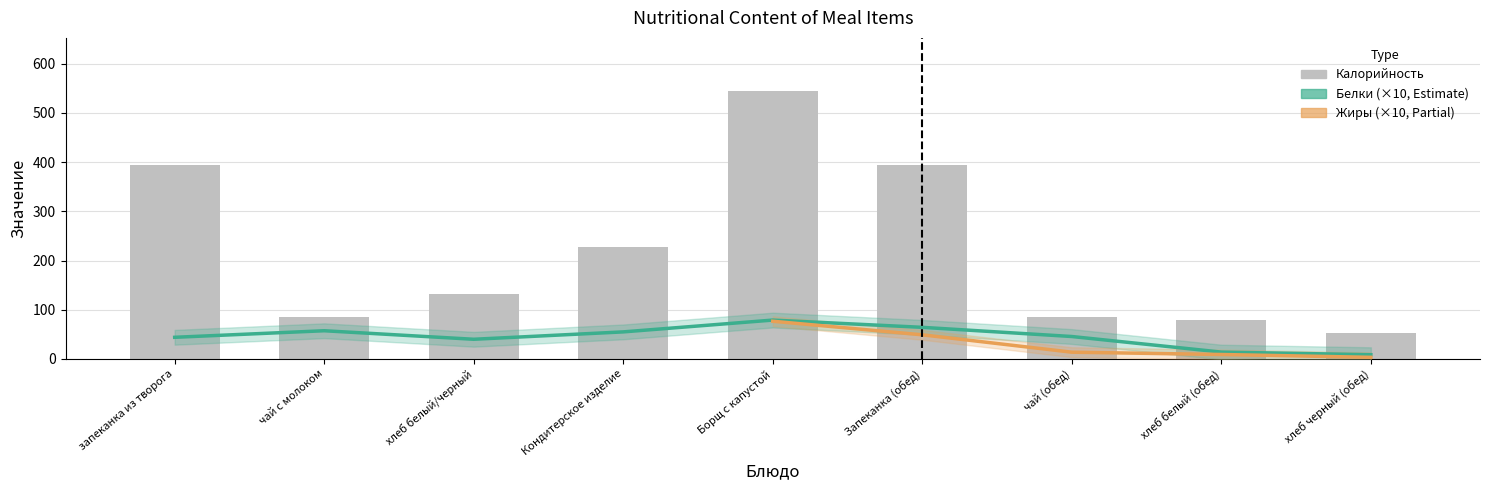

At how many categories does at least one series exceed 246?

3